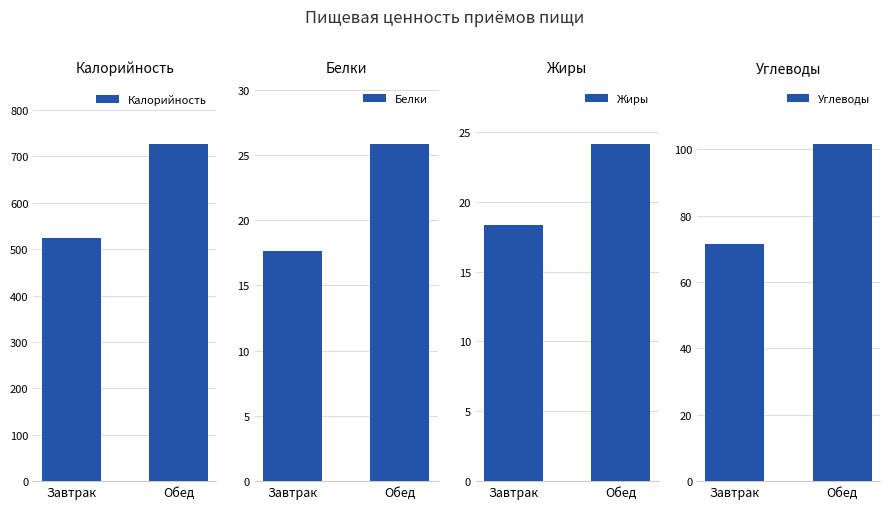

At which category is the sum across all series the highest?

Обед